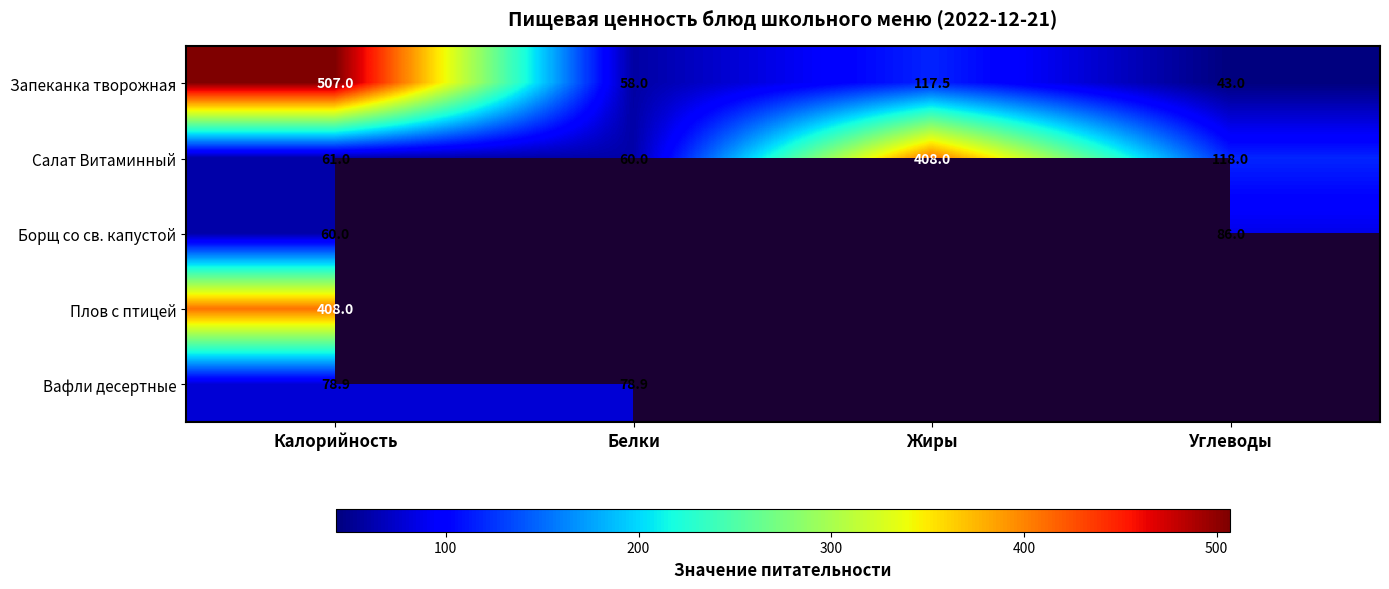

The Салат Витаминный series shows 606.9 at Жиры. True or false?

False